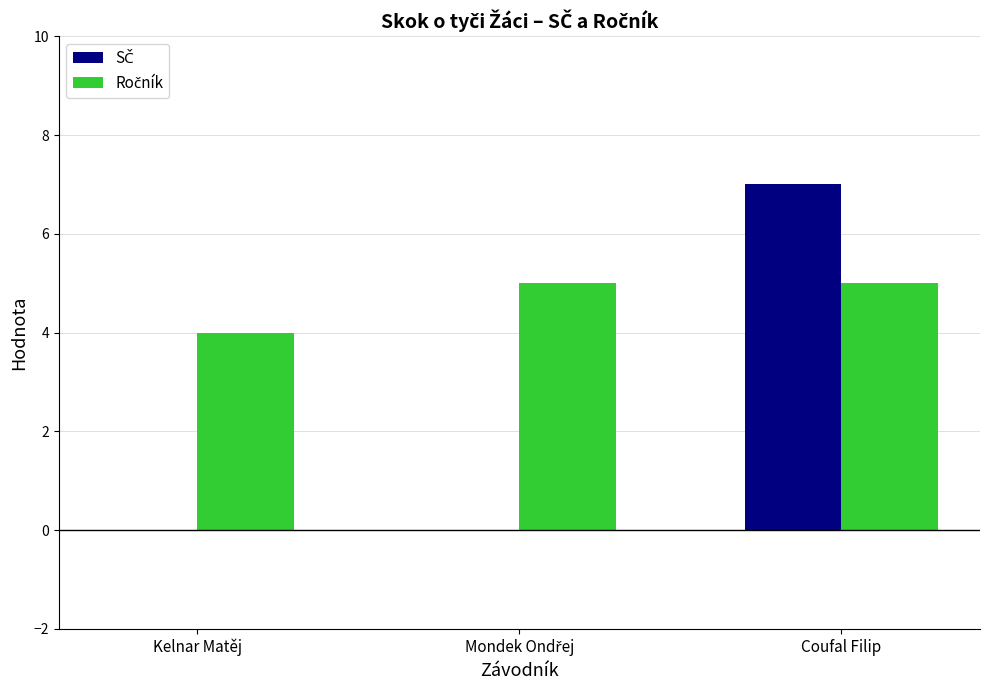

At which category is the sum across all series the highest?

Coufal Filip